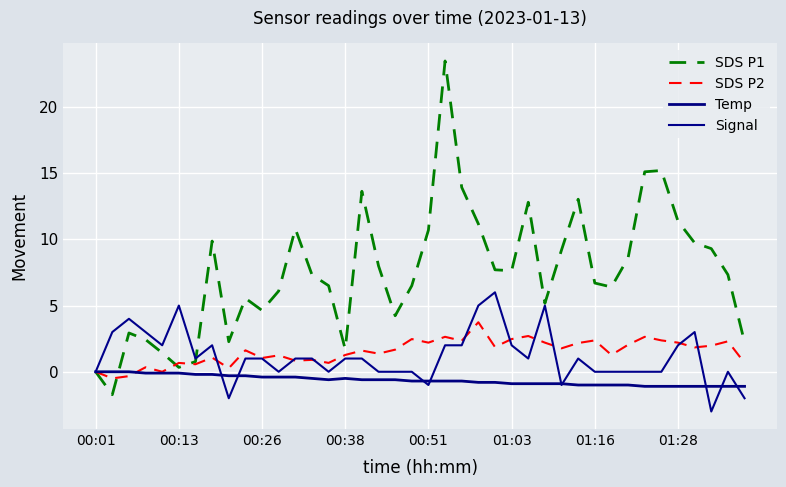

How many lines are shown in the chart?

4